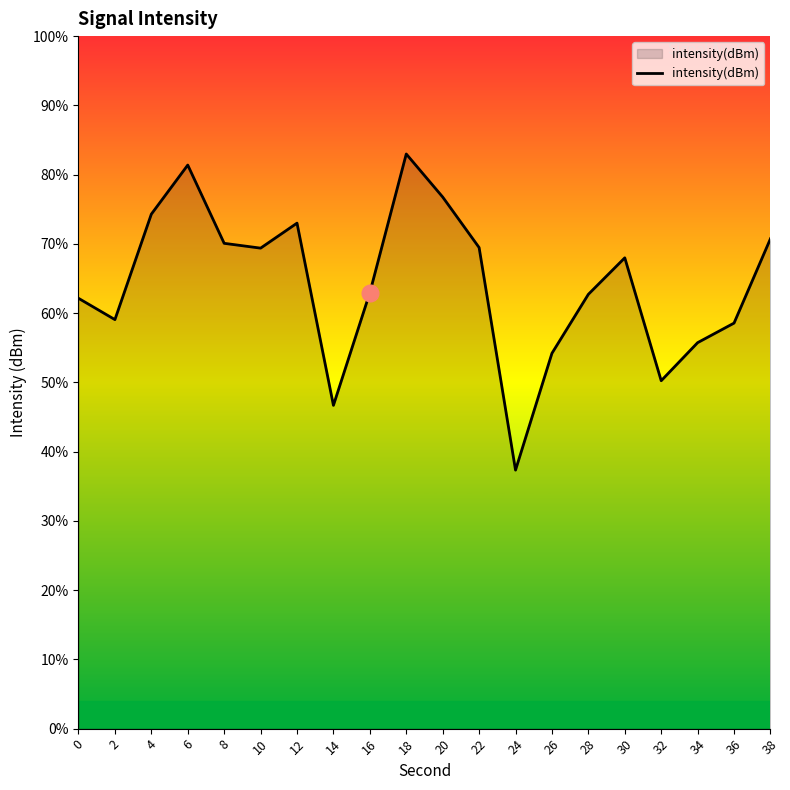

List the labels in order of value, smallest first.

24, 14, 32, 26, 34, 36, 2, 0, 28, 16, 30, 10, 22, 8, 38, 12, 4, 20, 6, 18